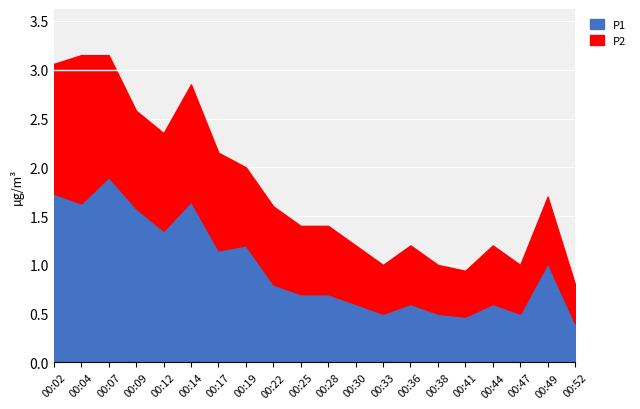

True or false: P2 and P1 intersect in this chart.

False